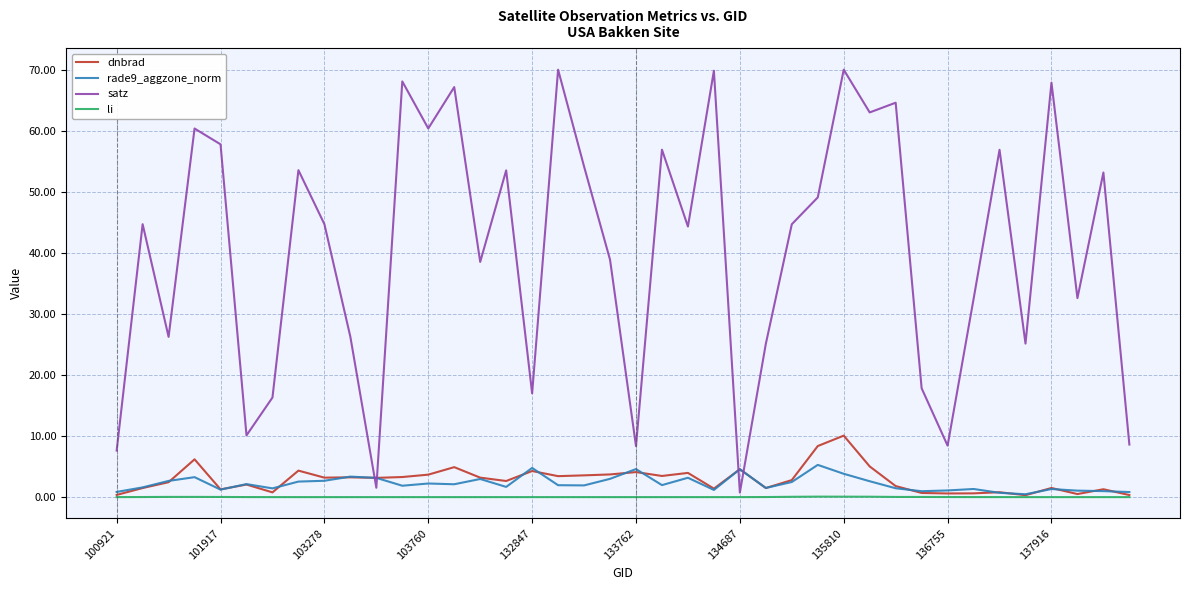

True or false: dnbrad and satz intersect in this chart.

True